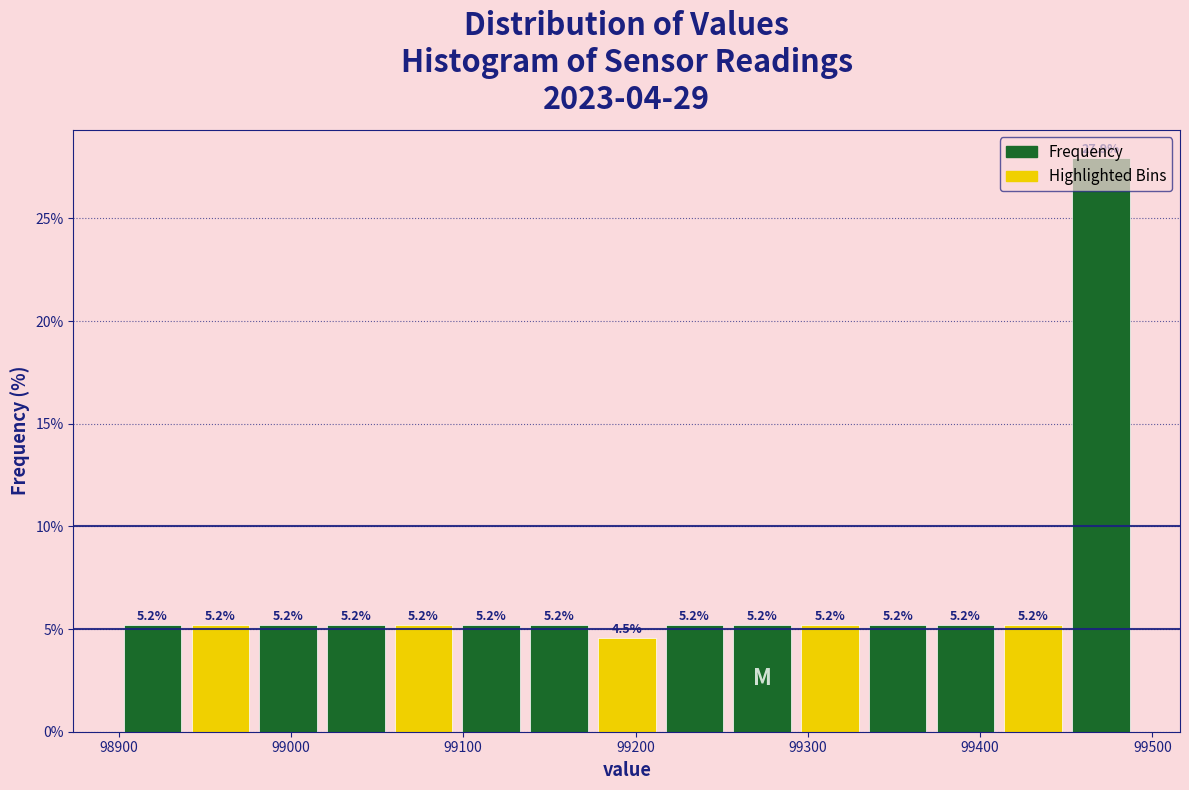

Read against the x-axis, roughly where is the centre of the tallest bar?

99470